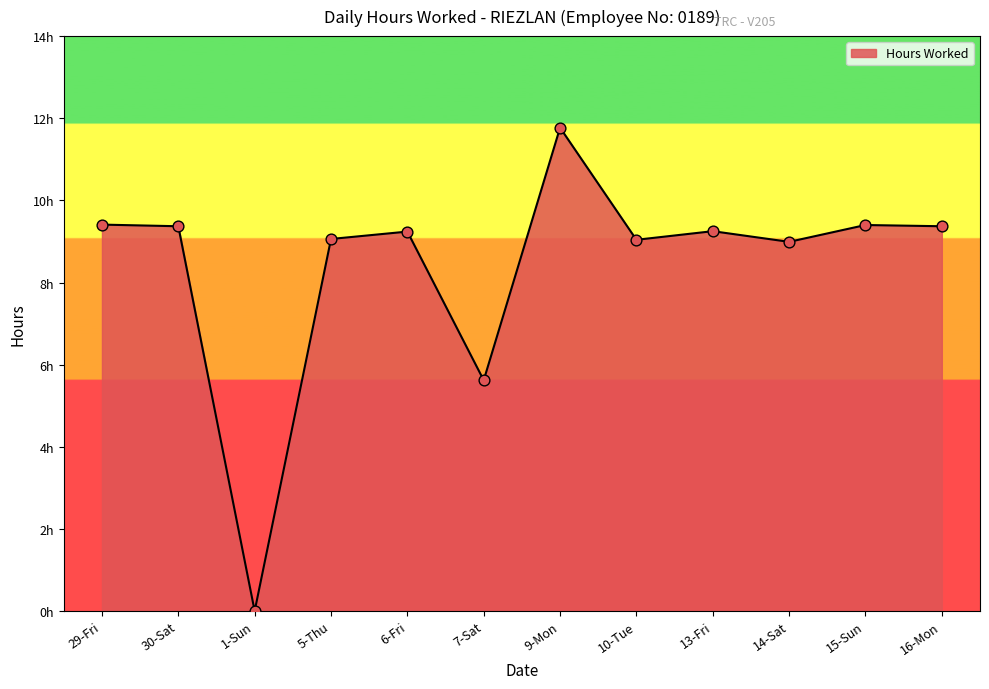

Which has a higher value, 29-Fri or 1-Sun?

29-Fri